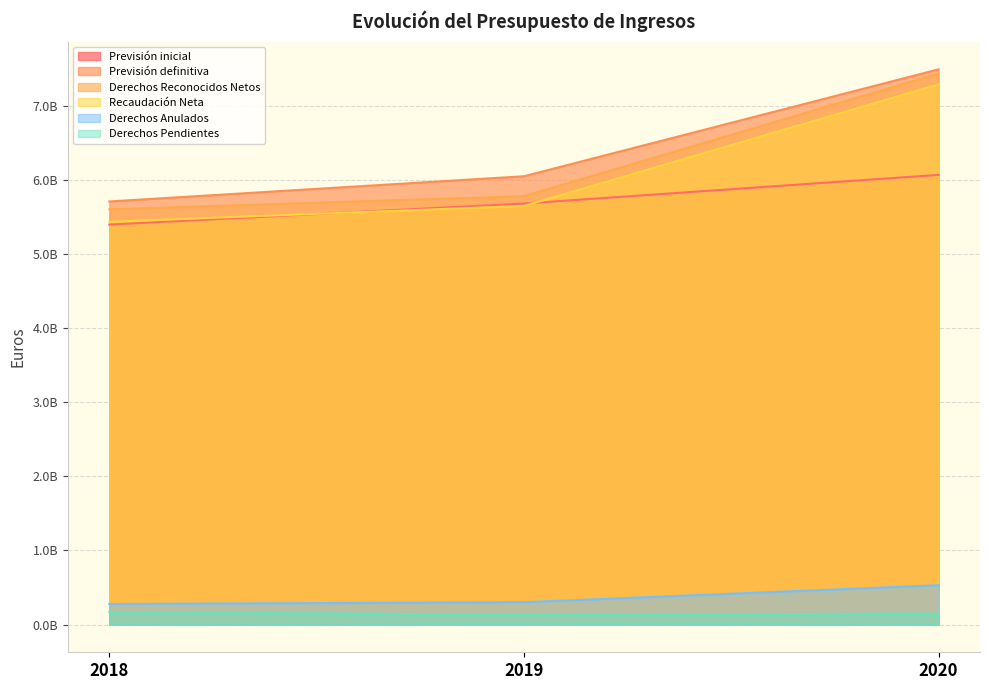

The value of Derechos Pendientes at 2020 is 146766986.2. True or false?

True